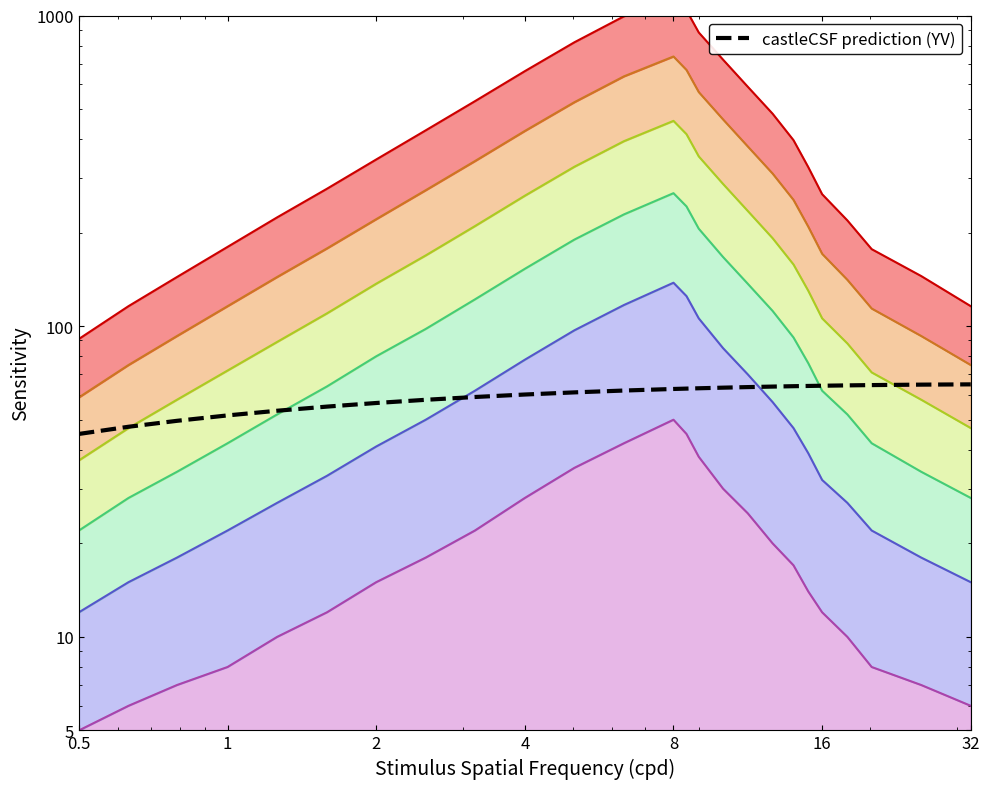

The value at 18 is 20.8. True or false?

False